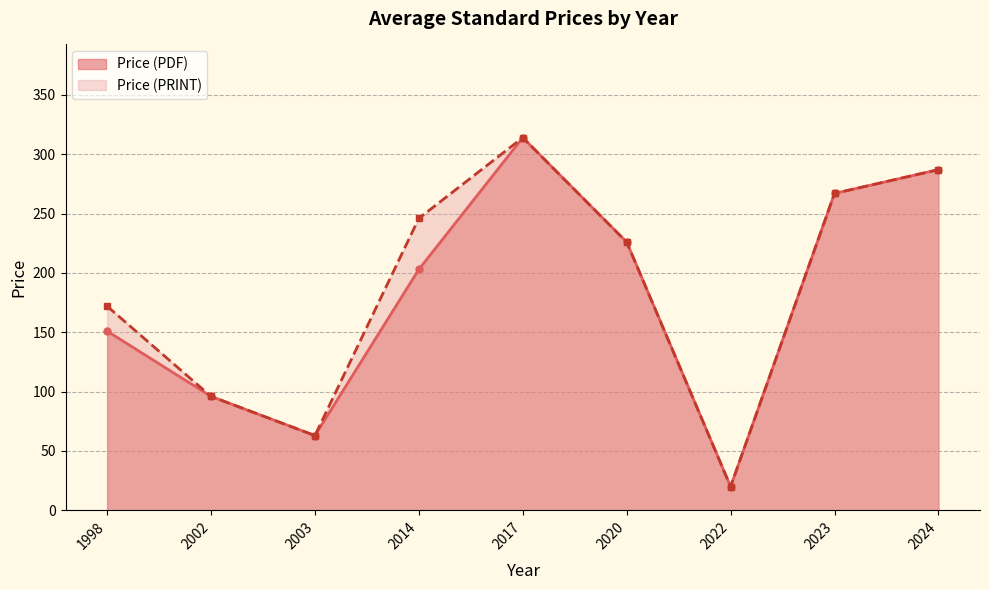

Is it true that Price (PRINT) equals 246 at 2014?

True